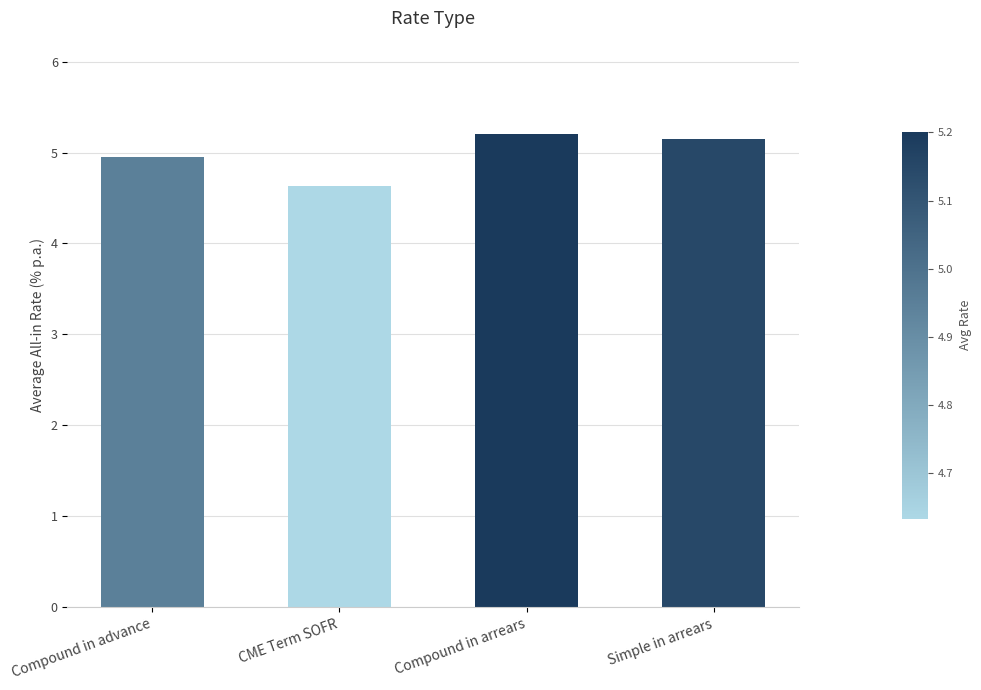

Reading left to right, extract all data points from this chart.

5.0	4.6	5.2	5.2